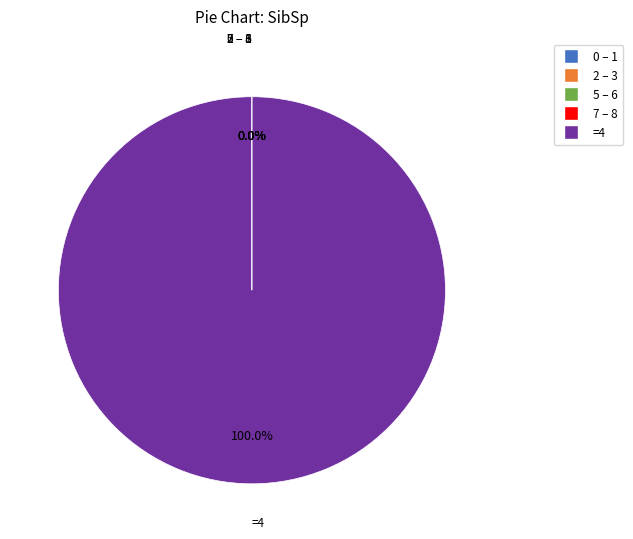

Is there any slice that represents more than half of the pie?

Yes